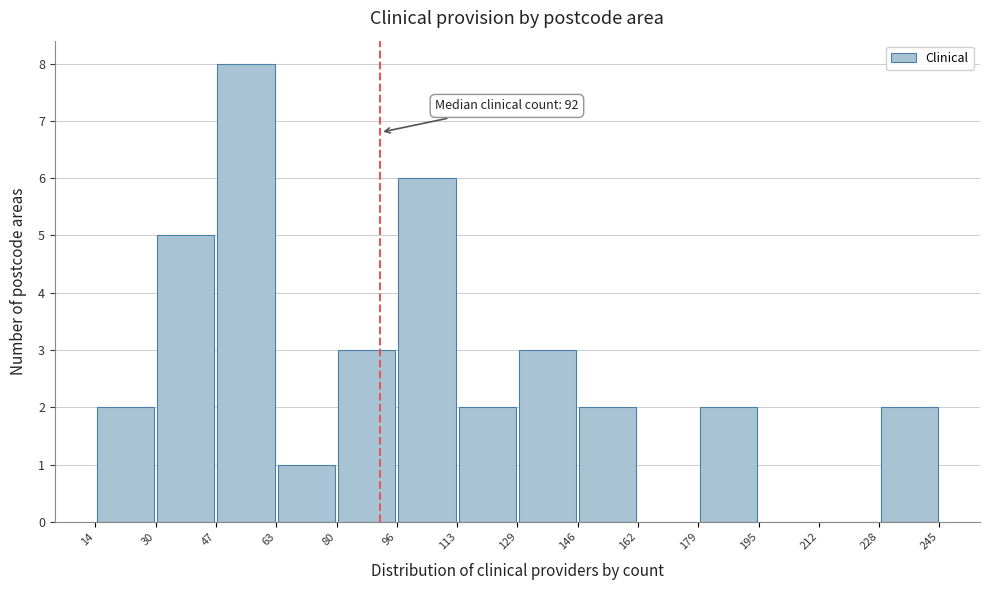

Over which range of the x-axis is the bar tallest?

47 to 63